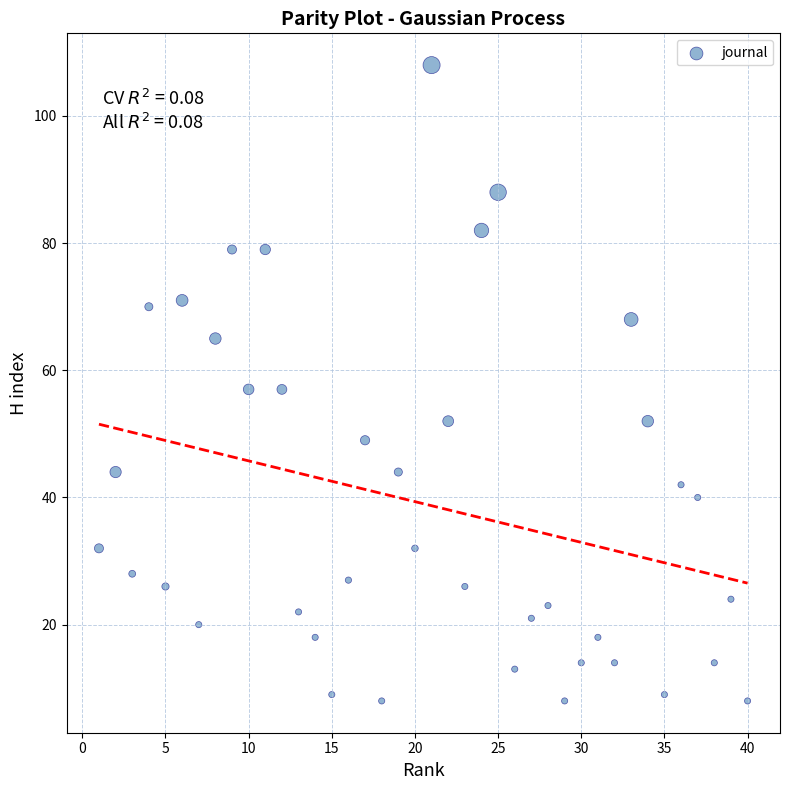

What is the range of Y values (max minus min)?

100